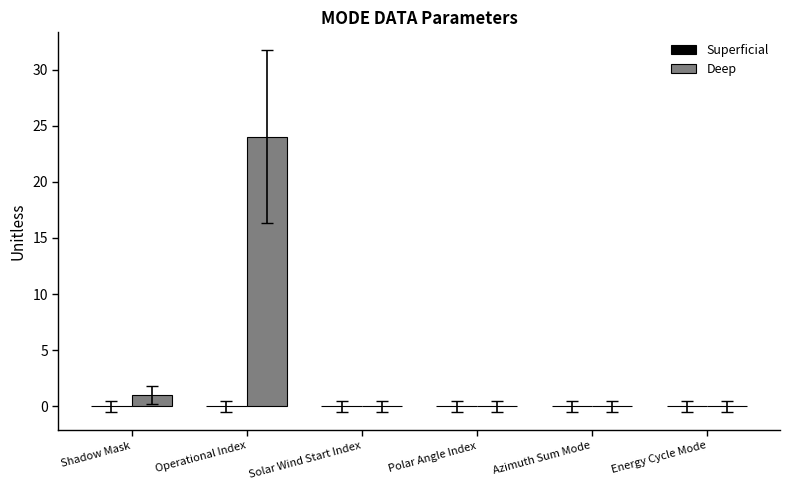

The value at Energy Cycle Mode is 0. True or false?

True